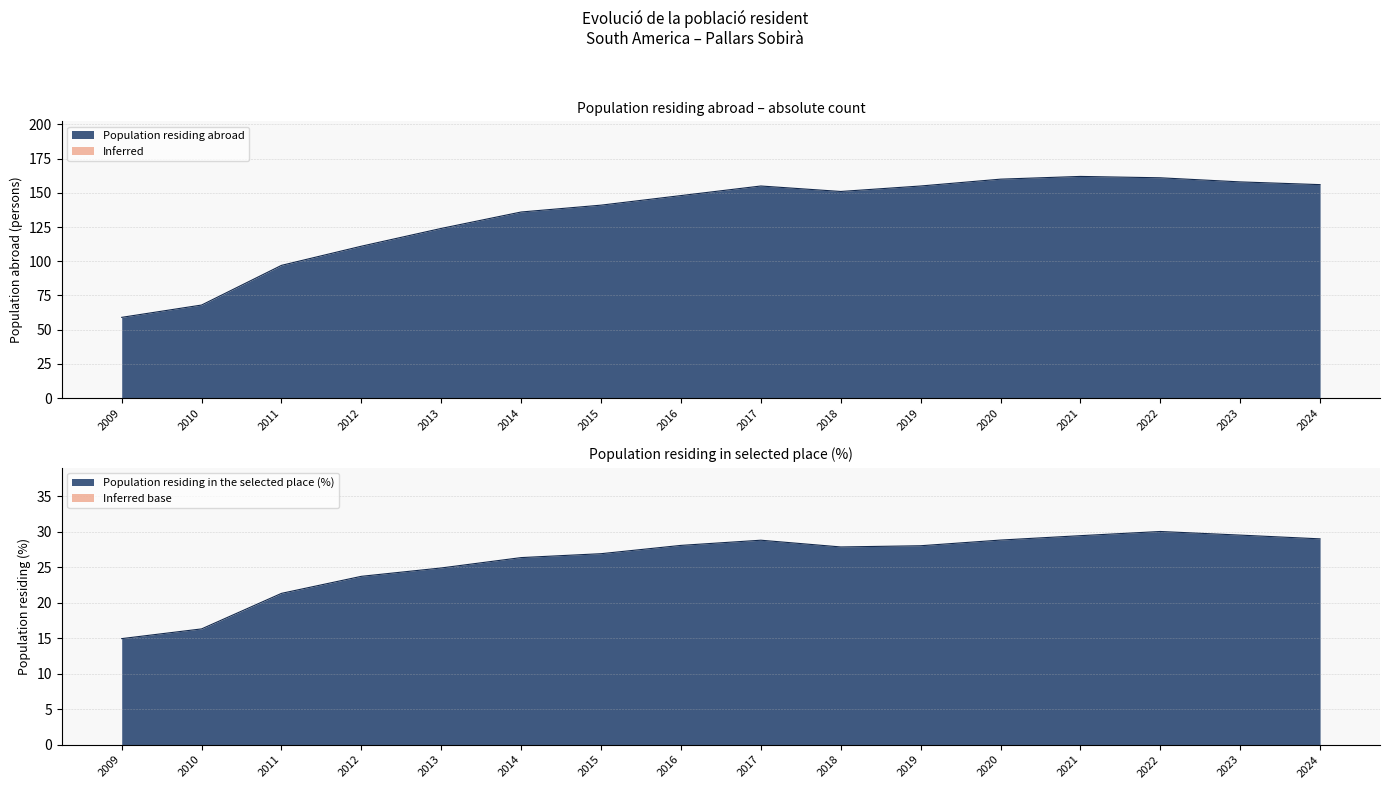

Which category has the highest value across all series?

2021